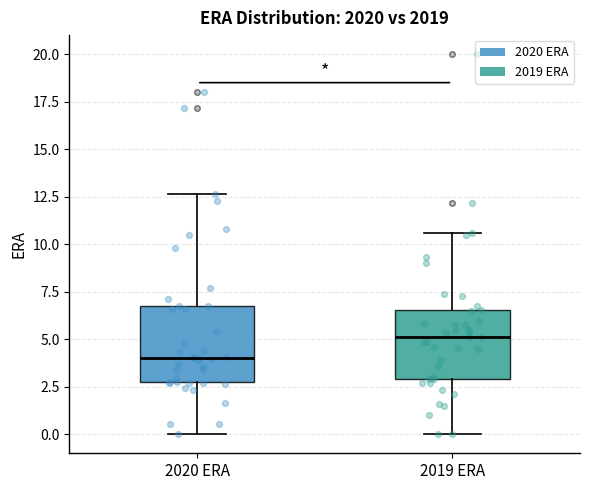

Where is the upper edge of the box for 2019 ERA on the y-axis? The values are not printed on the chart, so give them approximately, as read against the axis.

6.5